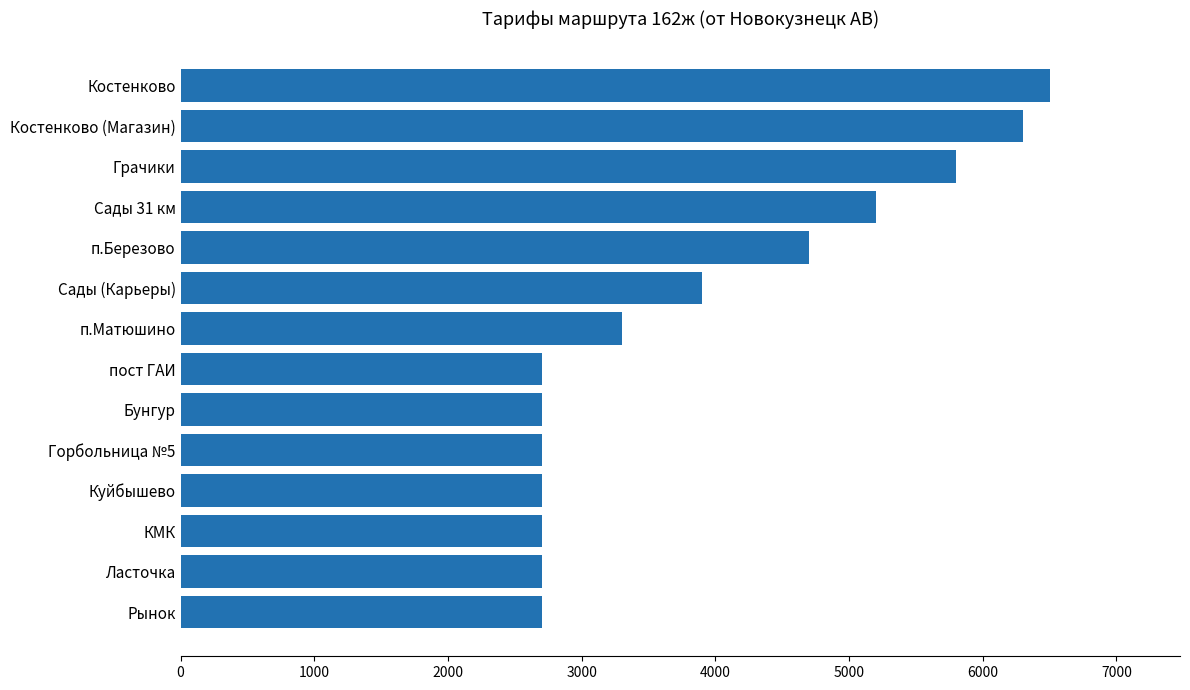

What is the difference between the maximum and minimum values?

3800